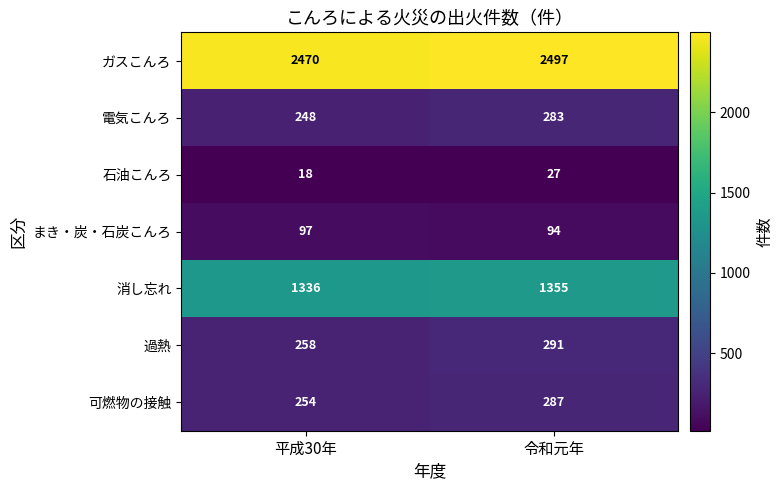

What is the sum of the 過熱 values at 令和元年 and 平成30年?

549